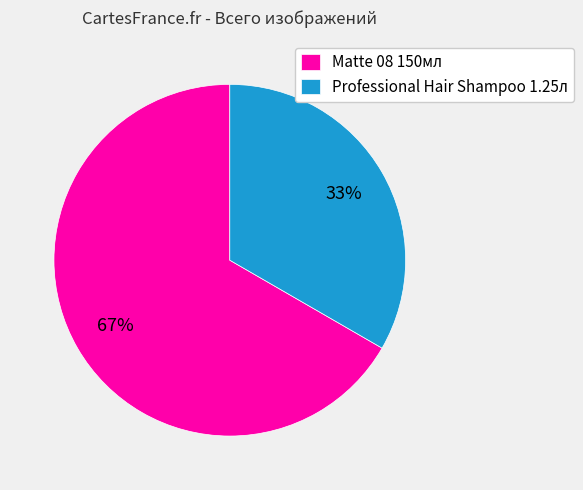

Which has a higher value, Matte 08 150мл or Professional Hair Shampoo 1.25л?

Matte 08 150мл